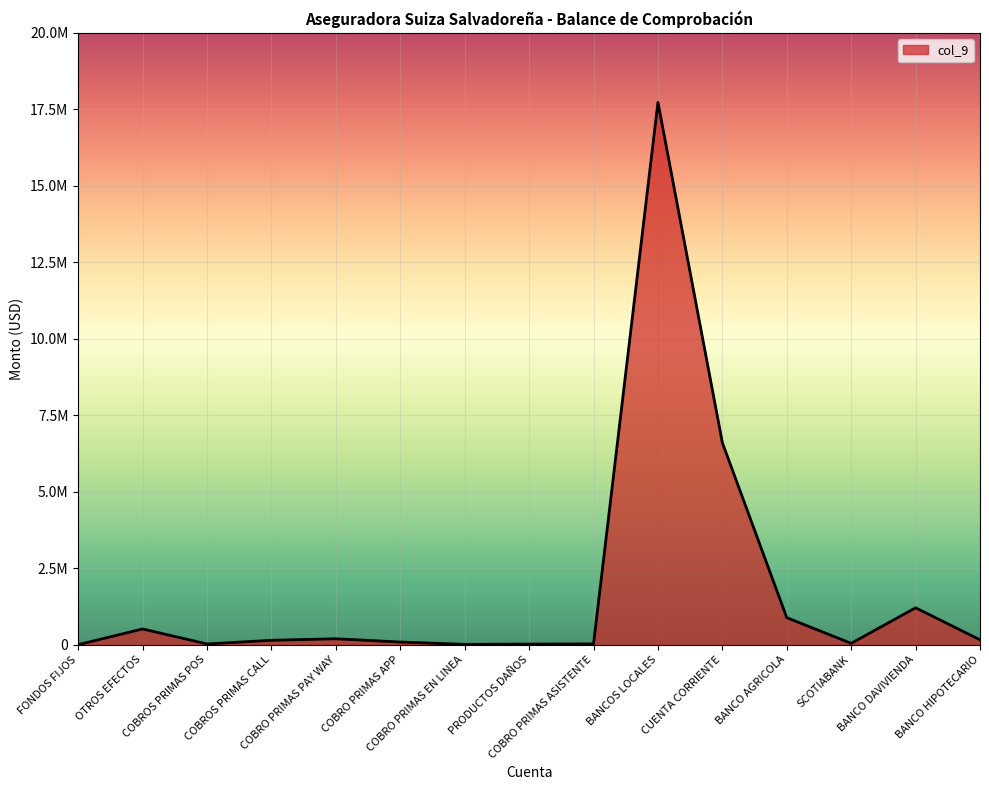

Reading left to right, transcribe all the data shown in this chart.

3125.0	516053.6	25649.1	145409.6	195349.2	88409.2	12586.0	21766.5	26884.1	17727413.6	6603874.3	884898.2	45893.1	1208502.6	161863.2